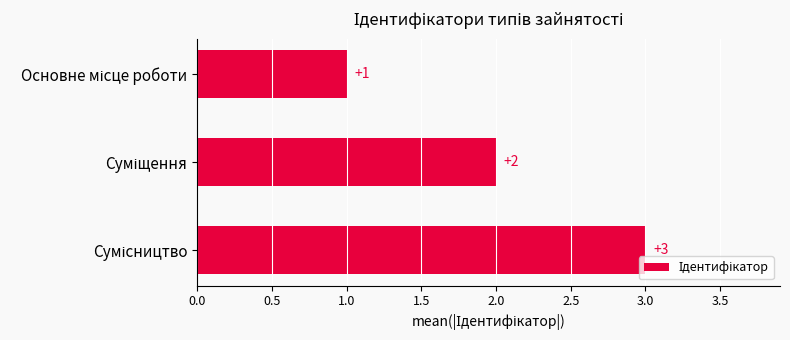

What is the greatest value displayed?

3